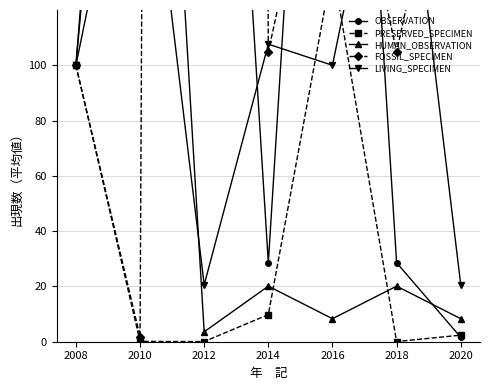

Rank the categories by OBSERVATION value from highest to lowest.

2012, 2016, 2010, 2008, 2014, 2018, 2020